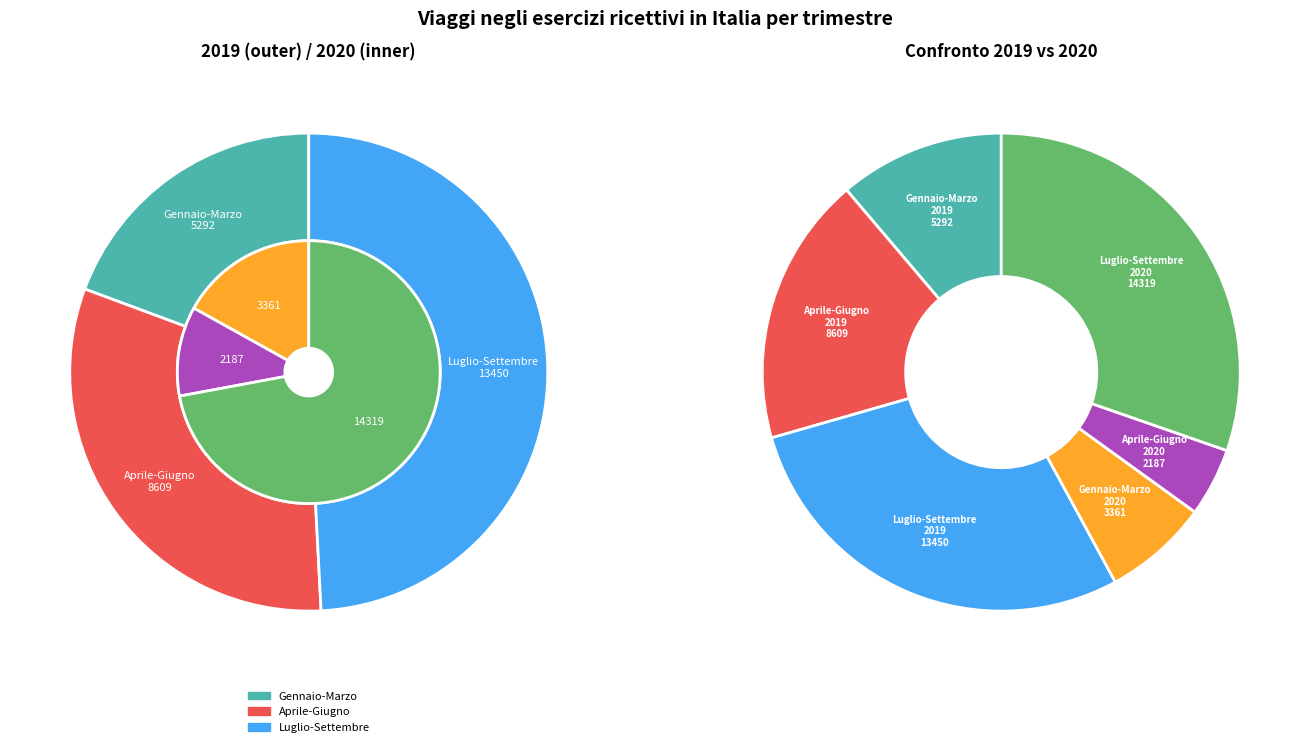

Count the number of slices in the pie.

3